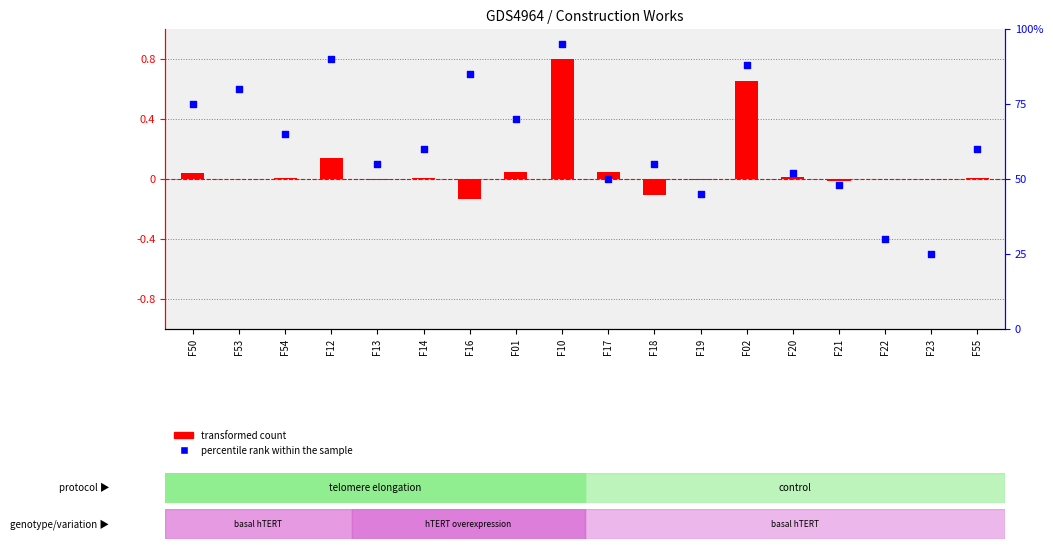

Which series contains the highest Y value?

percentile rank within the sample